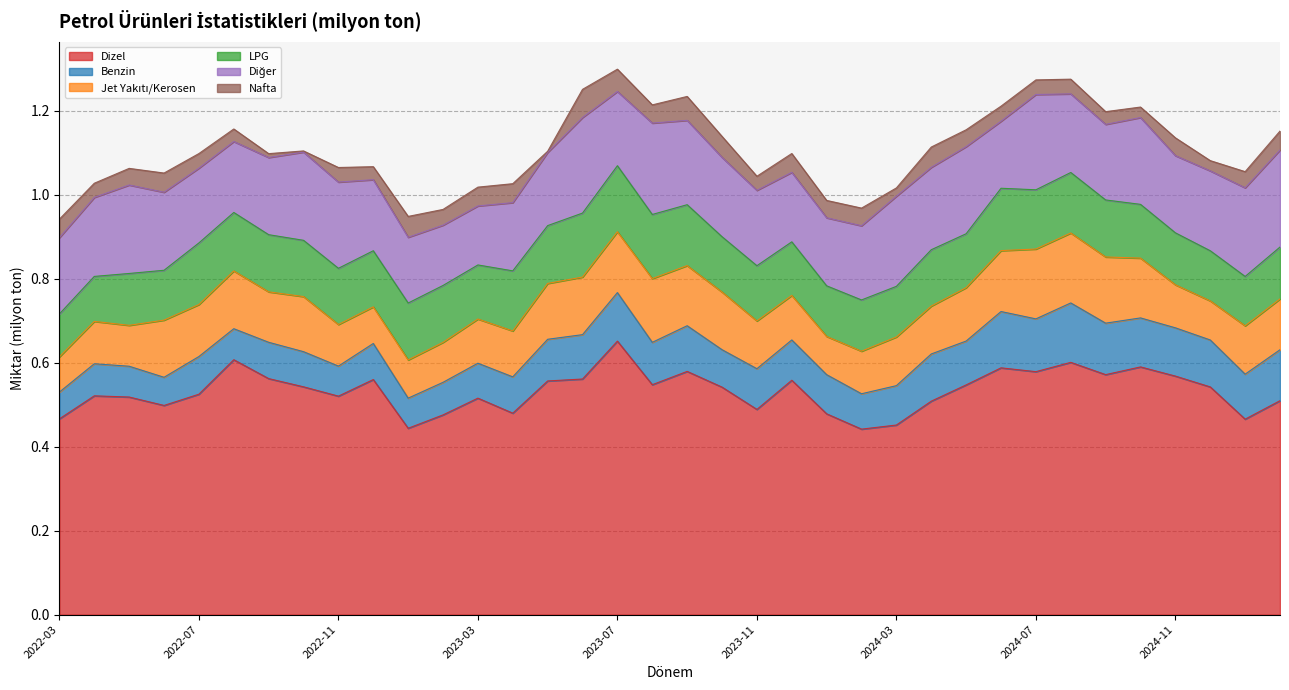

Reading left to right, extract all data points from this chart.

Dizel: 0.5	0.5	0.5	0.5	0.5	0.6	0.6	0.5	0.5	0.6	0.4	0.5	0.5	0.5	0.6	0.6	0.7	0.5	0.6	0.5	0.5	0.6	0.5	0.4	0.5	0.5	0.5	0.6	0.6	0.6	0.6	0.6	0.6	0.5	0.5	0.5
Benzin: 0.1	0.1	0.1	0.1	0.1	0.1	0.1	0.1	0.1	0.1	0.1	0.1	0.1	0.1	0.1	0.1	0.1	0.1	0.1	0.1	0.1	0.1	0.1	0.1	0.1	0.1	0.1	0.1	0.1	0.1	0.1	0.1	0.1	0.1	0.1	0.1
Jet Yakıtı/Kerosen: 0.1	0.1	0.1	0.1	0.1	0.1	0.1	0.1	0.1	0.1	0.1	0.1	0.1	0.1	0.1	0.1	0.1	0.2	0.1	0.1	0.1	0.1	0.1	0.1	0.1	0.1	0.1	0.1	0.2	0.2	0.2	0.1	0.1	0.1	0.1	0.1
LPG: 0.1	0.1	0.1	0.1	0.1	0.1	0.1	0.1	0.1	0.1	0.1	0.1	0.1	0.1	0.1	0.2	0.2	0.2	0.1	0.1	0.1	0.1	0.1	0.1	0.1	0.1	0.1	0.1	0.1	0.1	0.1	0.1	0.1	0.1	0.1	0.1
Diğer: 0.2	0.2	0.2	0.2	0.2	0.2	0.2	0.2	0.2	0.2	0.2	0.1	0.1	0.2	0.2	0.2	0.2	0.2	0.2	0.2	0.2	0.2	0.2	0.2	0.2	0.2	0.2	0.2	0.2	0.2	0.2	0.2	0.2	0.2	0.2	0.2
Nafta: 0.0	0.0	0.0	0.0	0.0	0.0	0.0	0.0	0.0	0.0	0.0	0.0	0.0	0.0	0.0	0.1	0.1	0.0	0.1	0.0	0.0	0.0	0.0	0.0	0.0	0.0	0.0	0.0	0.0	0.0	0.0	0.0	0.0	0.0	0.0	0.0